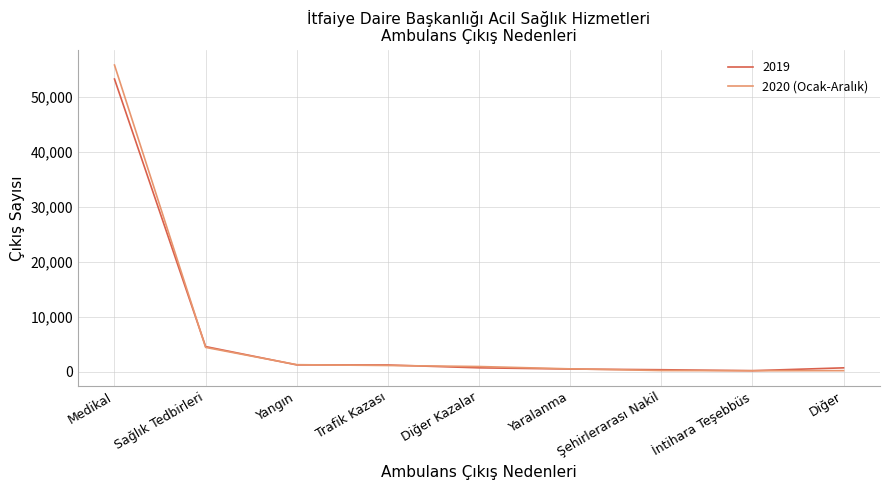

What is the greatest value displayed?

55722